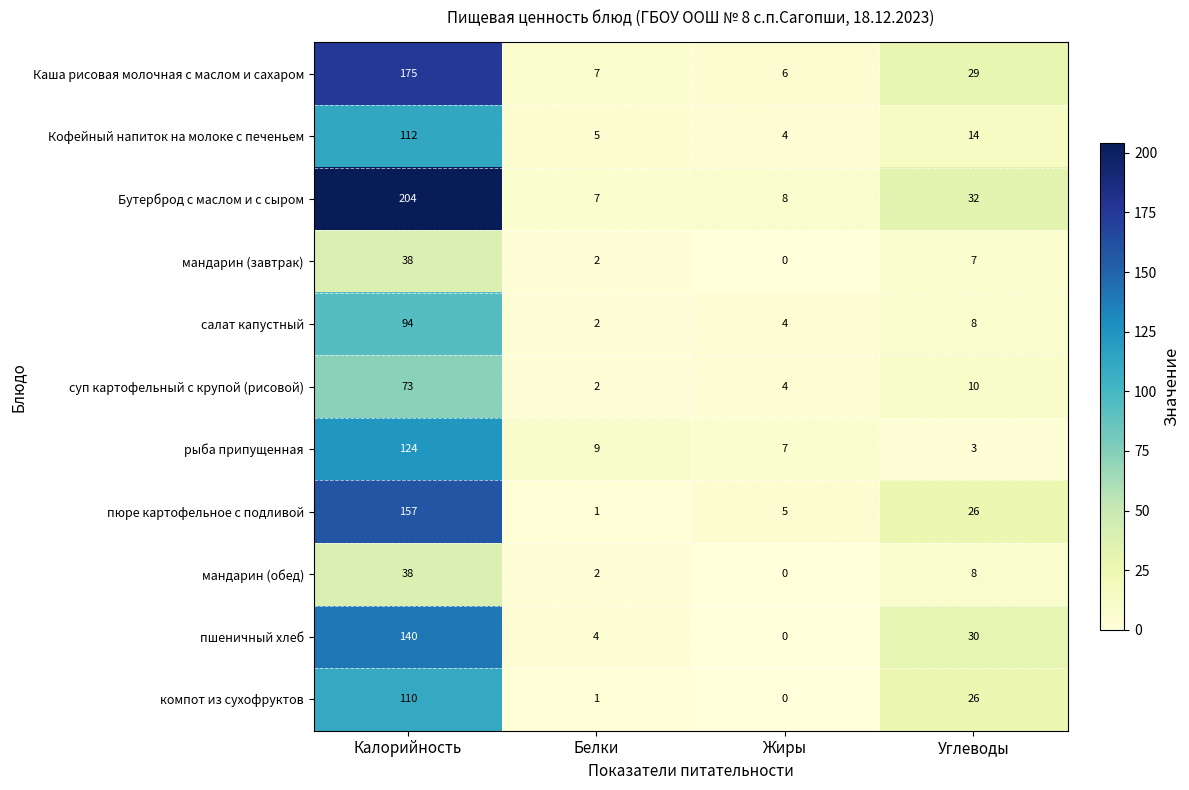

Read the салат капустный value at Жиры.

4